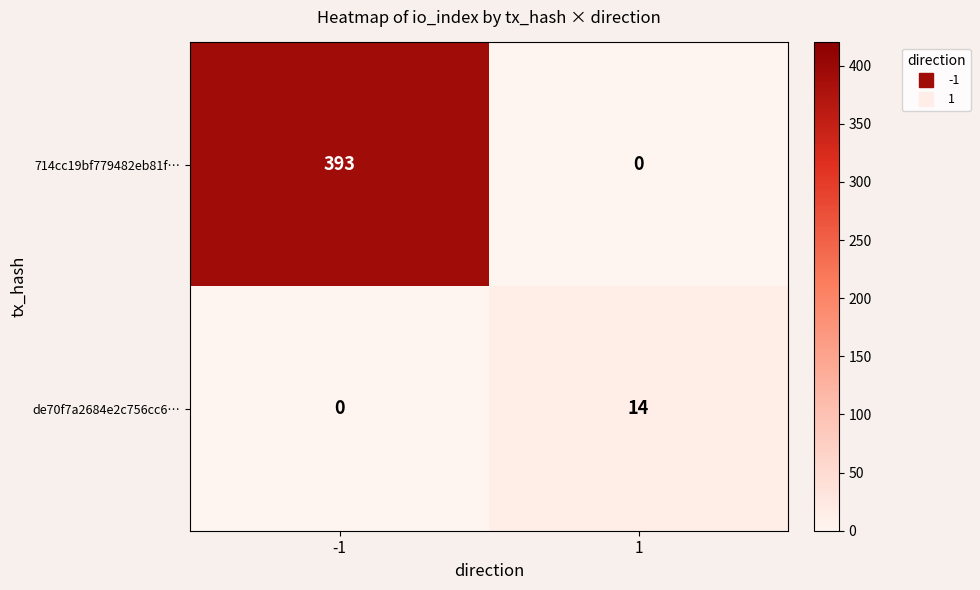

What is the total value across all series at 1?

14